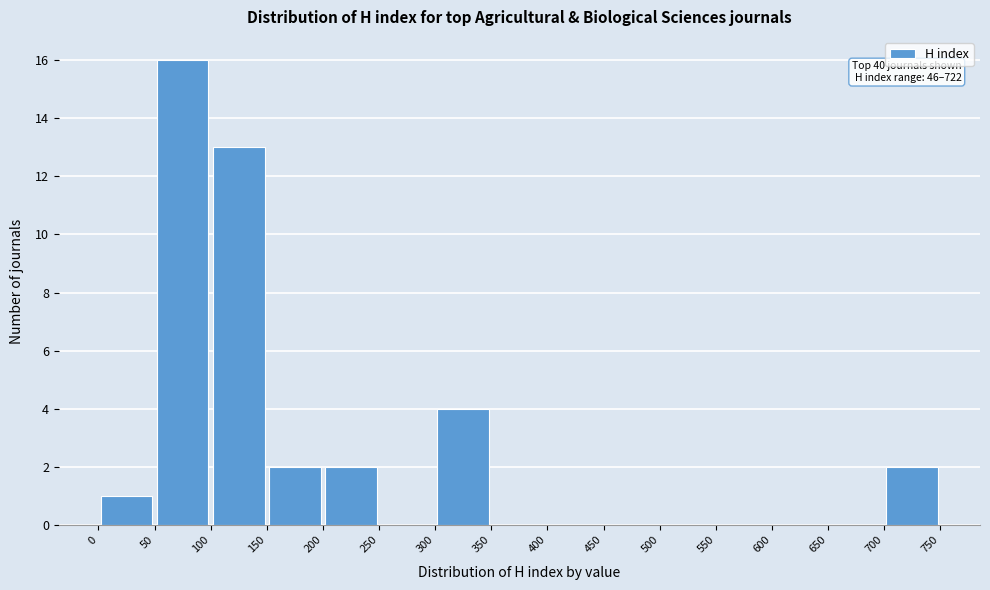

Over which range of the x-axis is the bar tallest?

50 to 100